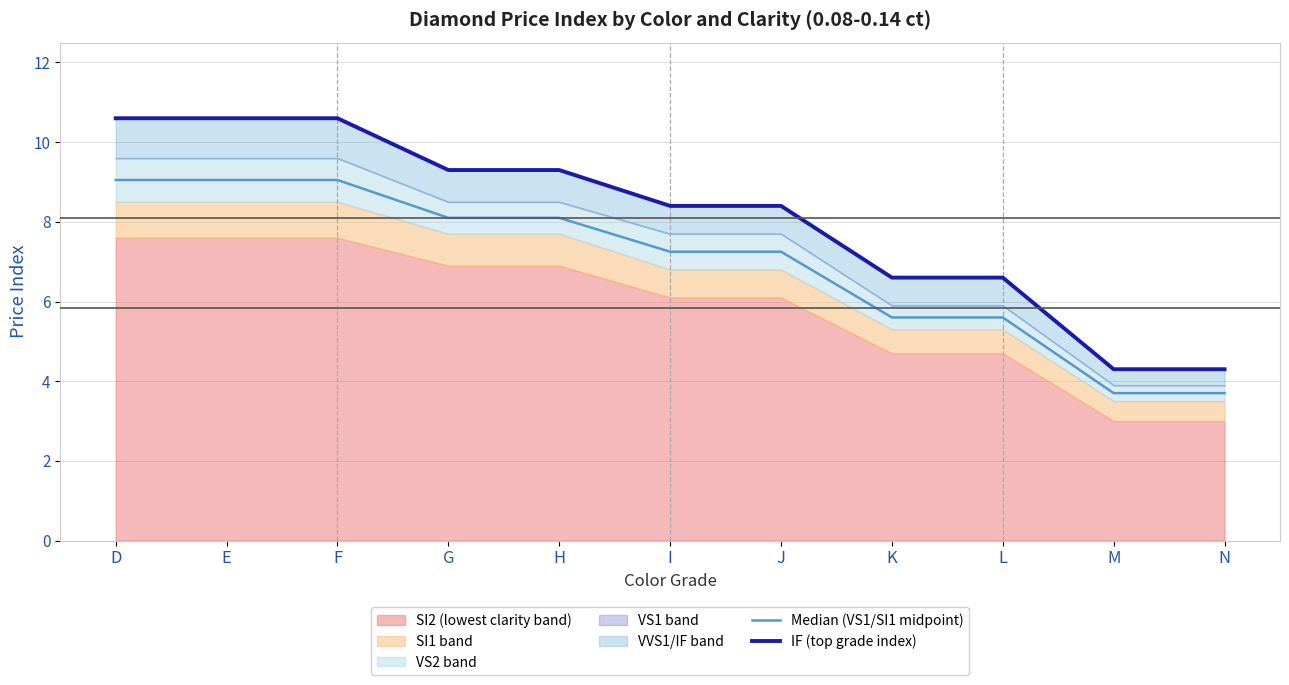

Which category has the lowest value across all series?

M